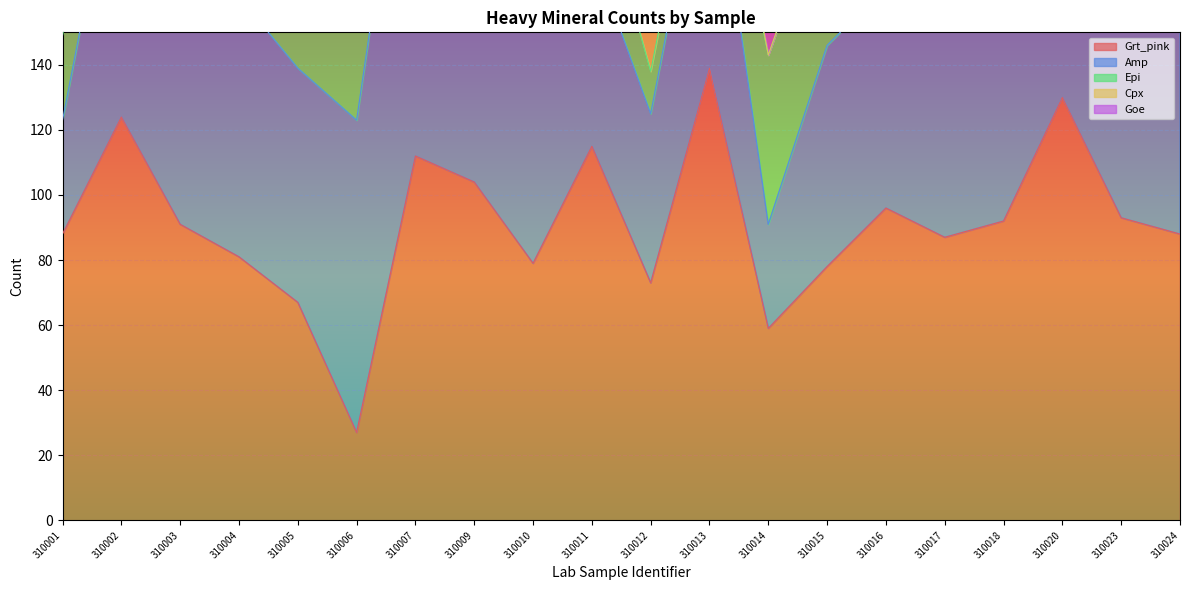

Between 310010 and 310013, which series saw the biggest shift?

Grt_pink